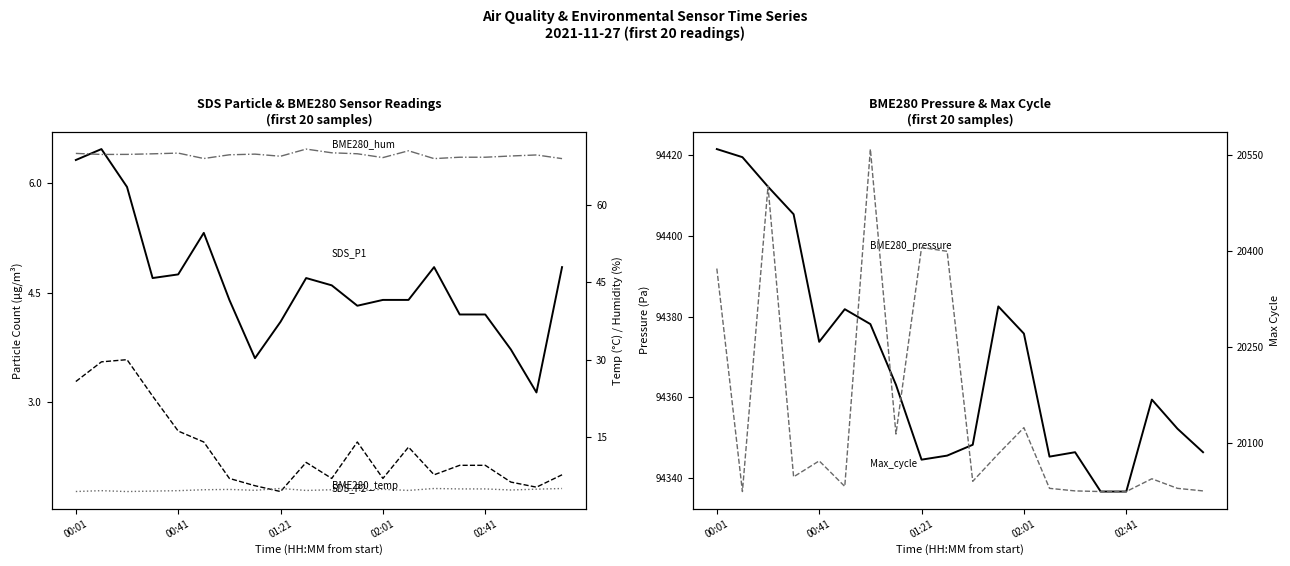

True or false: BME280_pressure and Max_cycle cross at least once.

False